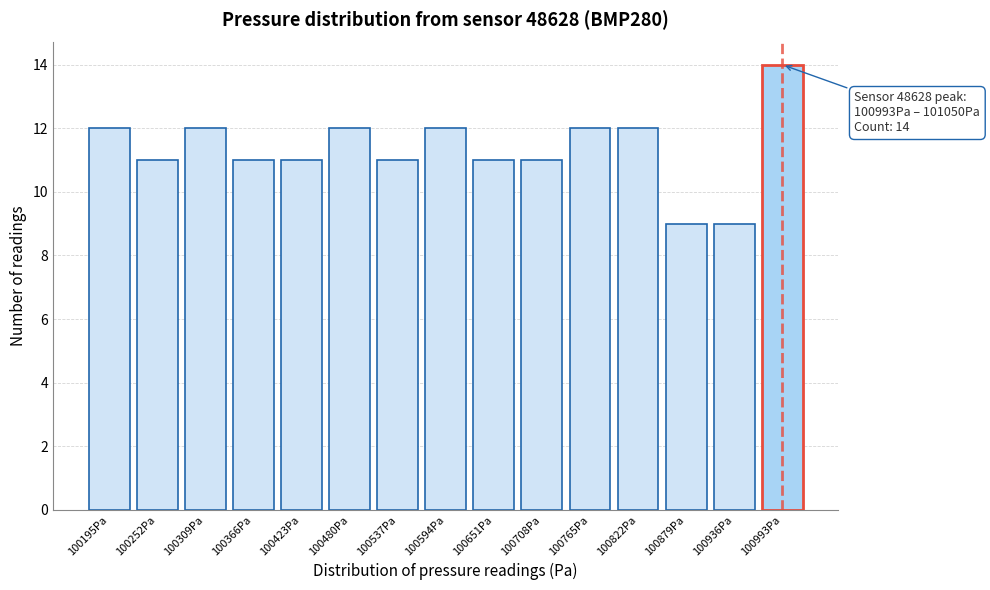

Reading left to right, what are all the values shown in this chart?

12	11	12	11	11	12	11	12	11	11	12	12	9	9	14